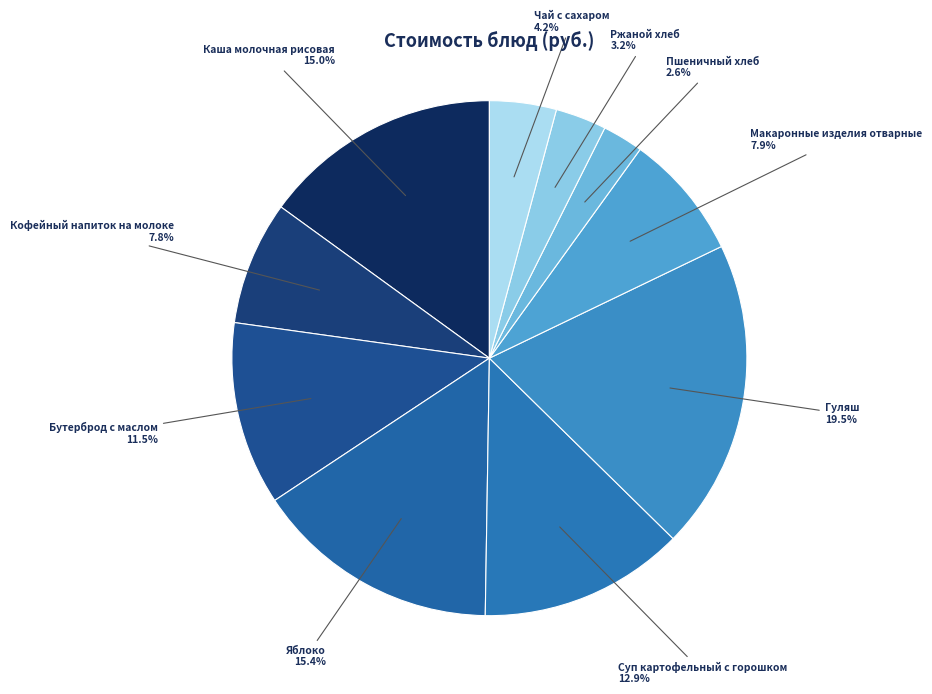

Is there a majority slice in this chart?

No